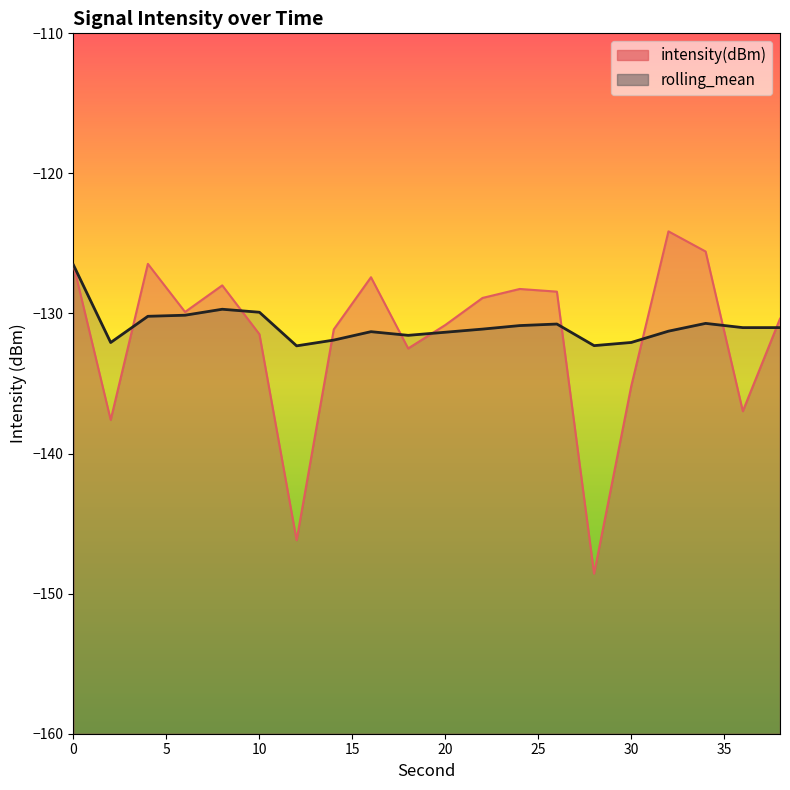

What is the difference between the maximum and minimum values in the rolling_mean series?

5.8